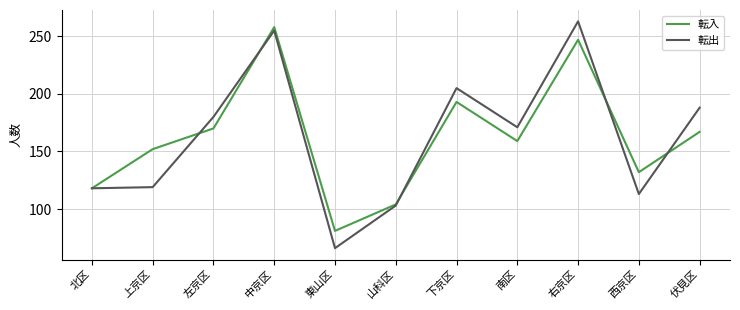

Where is the first local maximum for 転入?

中京区